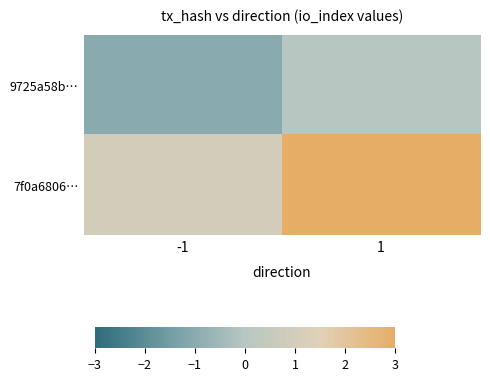

Which series has the largest total across all categories?

7f0a6806…